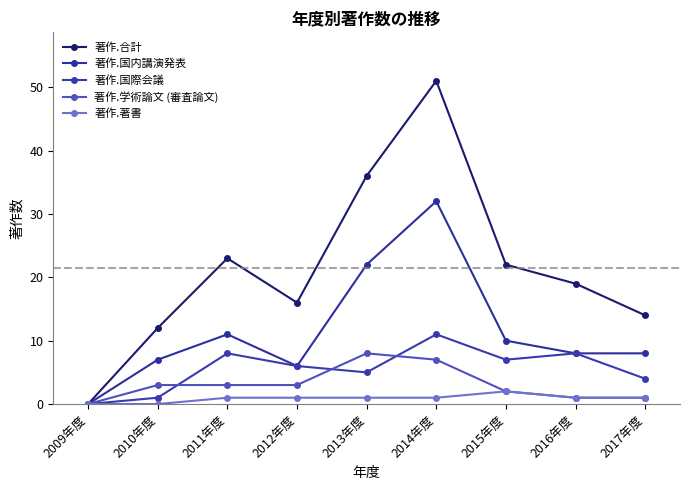

What are all the series names shown in the legend?

著作.合計, 著作.国内講演発表, 著作.国際会議, 著作.学術論文 (審査論文), 著作.著書